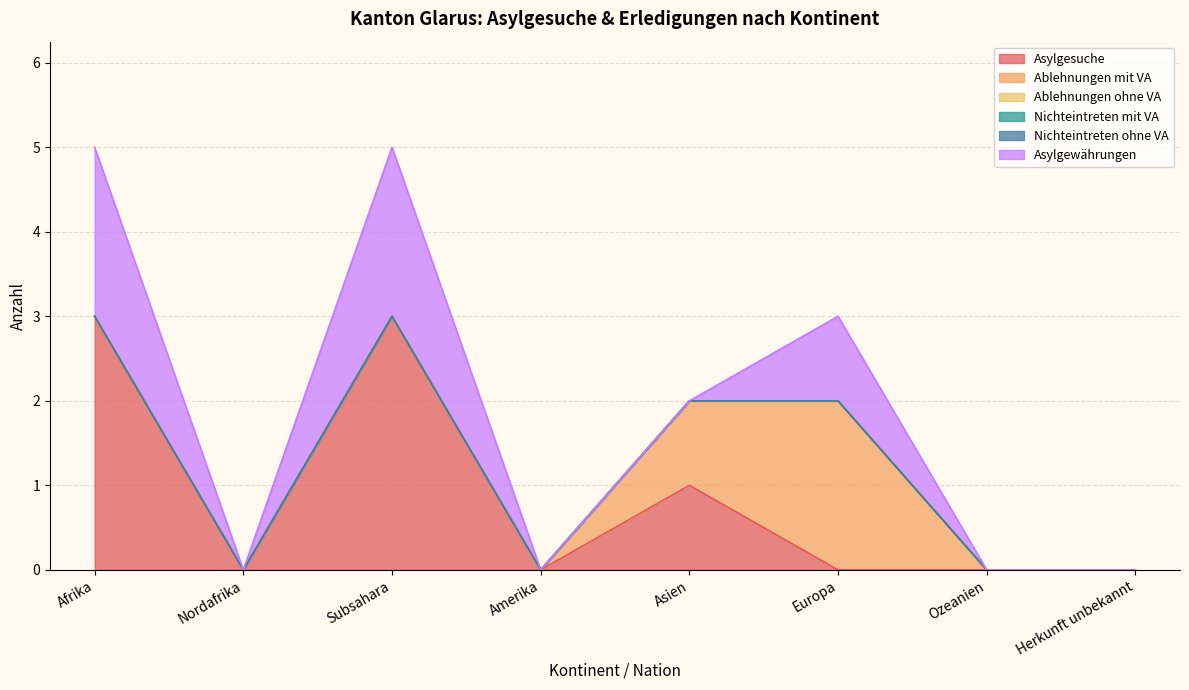

Reading right to left, extract all data points from this chart.

Asylgesuche: 0	0	0	1	0	3	0	3
Ablehnungen mit VA: 0	0	2	1	0	0	0	0
Ablehnungen ohne VA: 0	0	0	0	0	0	0	0
Nichteintreten mit VA: 0	0	0	0	0	0	0	0
Nichteintreten ohne VA: 0	0	0	0	0	0	0	0
Asylgewährungen: 0	0	1	0	0	2	0	2